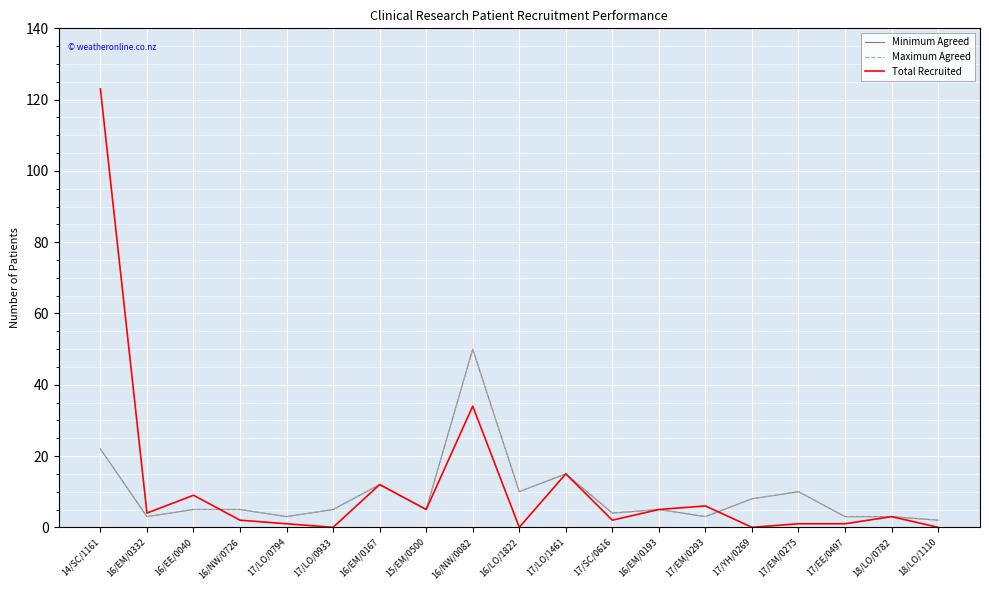

Reading right to left, what are all the values shown in this chart?

Minimum Agreed: 18/LO/1110=2	18/LO/0782=3	17/EE/0497=3	17/EM/0275=10	17/YH/0269=8	17/EM/0293=3	16/EM/0193=5	17/SC/0616=4	17/LO/1461=15	16/LO/1822=10	16/NW/0082=50	15/EM/0500=5	16/EM/0167=12	17/LO/0933=5	17/LO/0794=3	16/NW/0726=5	16/EE/0040=5	16/EM/0332=3	14/SC/1161=22
Maximum Agreed: 18/LO/1110=2	18/LO/0782=3	17/EE/0497=3	17/EM/0275=10	17/YH/0269=8	17/EM/0293=3	16/EM/0193=5	17/SC/0616=4	17/LO/1461=15	16/LO/1822=10	16/NW/0082=50	15/EM/0500=5	16/EM/0167=12	17/LO/0933=5	17/LO/0794=3	16/NW/0726=5	16/EE/0040=5	16/EM/0332=3	14/SC/1161=22
Total Recruited: 18/LO/1110=0	18/LO/0782=3	17/EE/0497=1	17/EM/0275=1	17/YH/0269=0	17/EM/0293=6	16/EM/0193=5	17/SC/0616=2	17/LO/1461=15	16/LO/1822=0	16/NW/0082=34	15/EM/0500=5	16/EM/0167=12	17/LO/0933=0	17/LO/0794=1	16/NW/0726=2	16/EE/0040=9	16/EM/0332=4	14/SC/1161=123